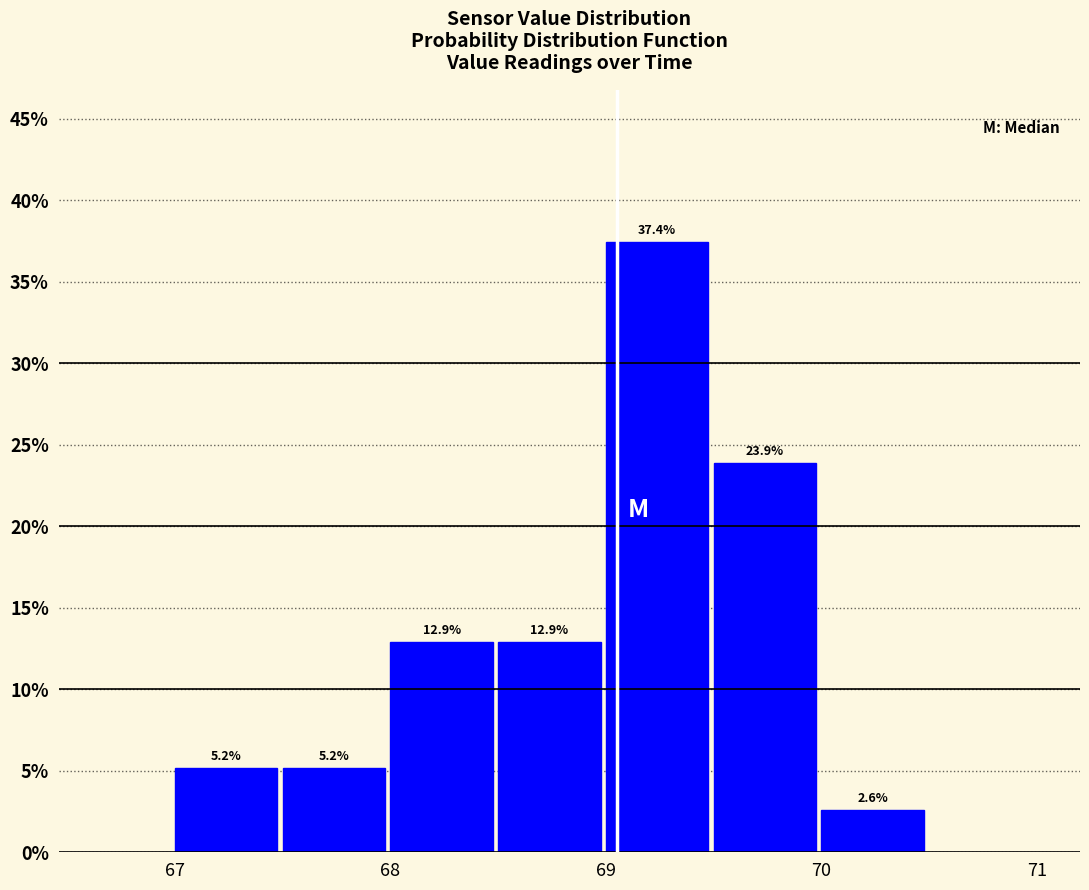

Over which range of the x-axis is the bar tallest?

69.0 to 69.5